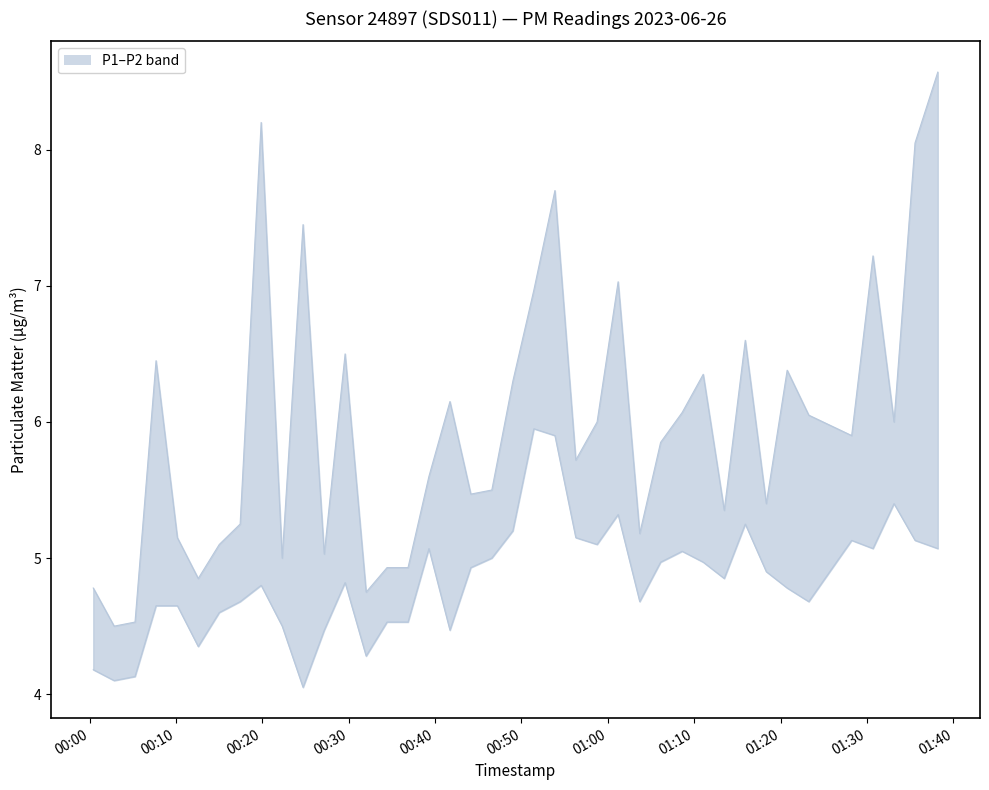

Which series has the widest spread of values?

P1